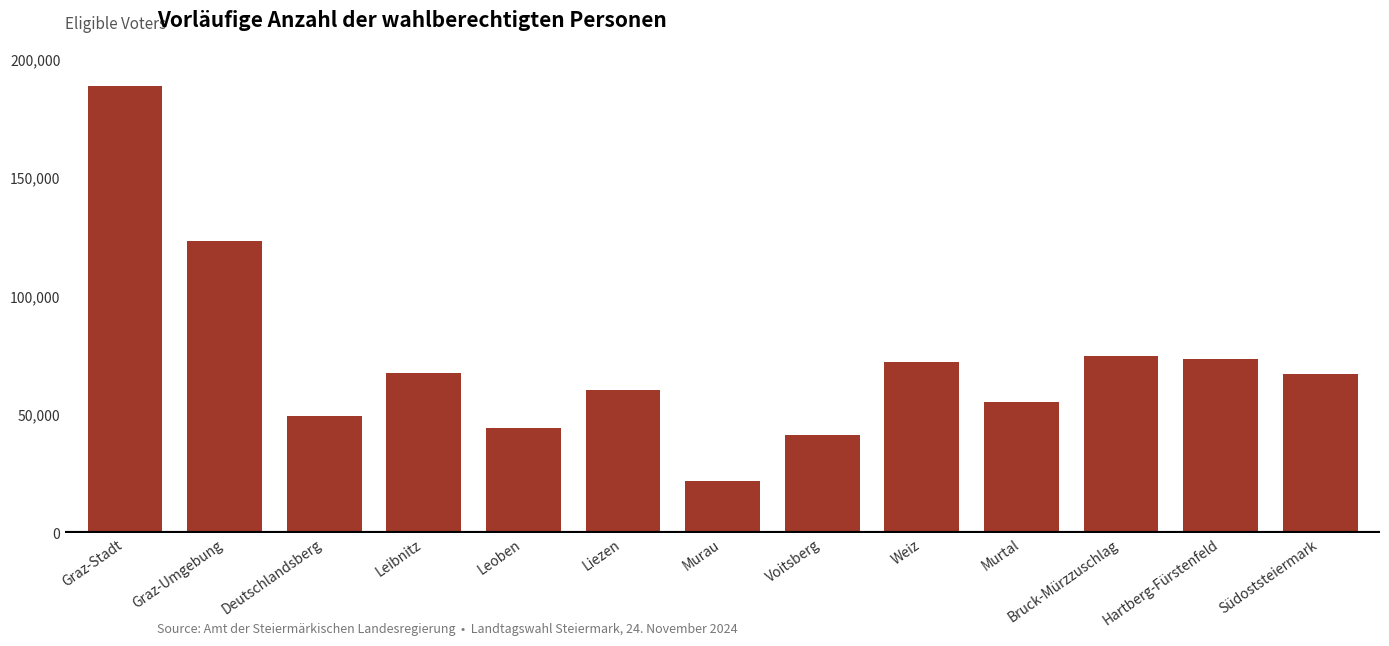

Where does the data first go above 67452?

Graz-Stadt